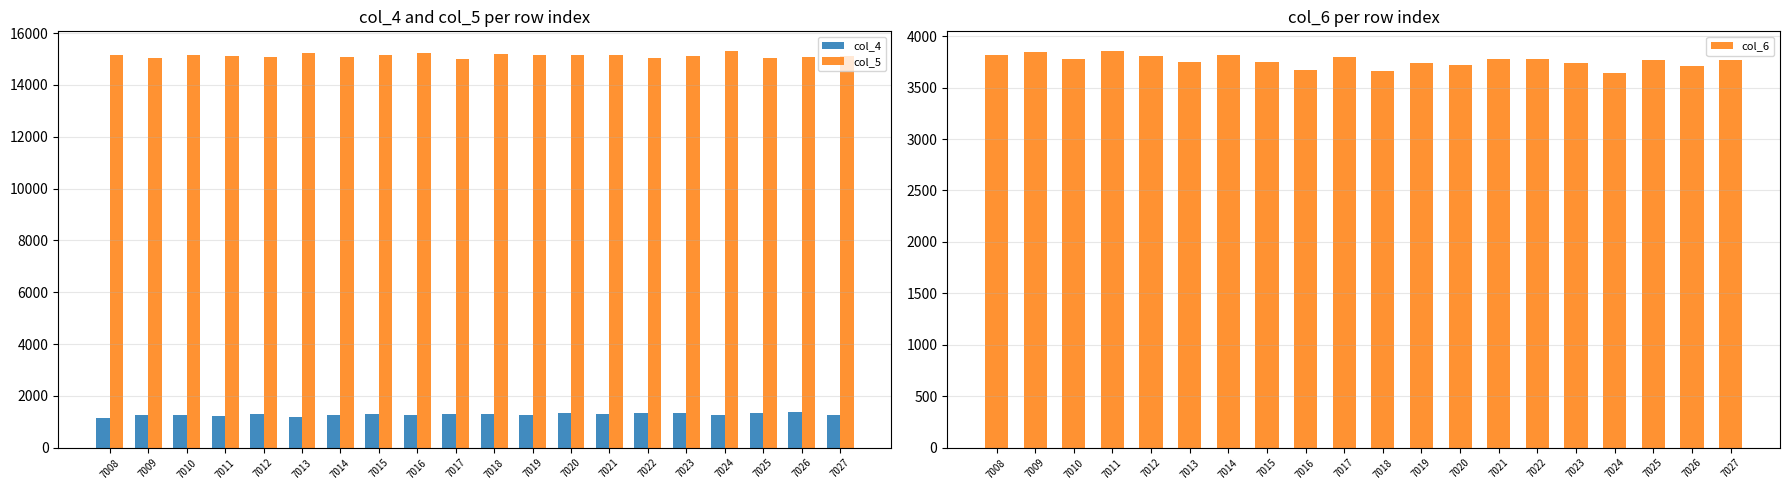

How many data points in col_6 are less than 3765?

10